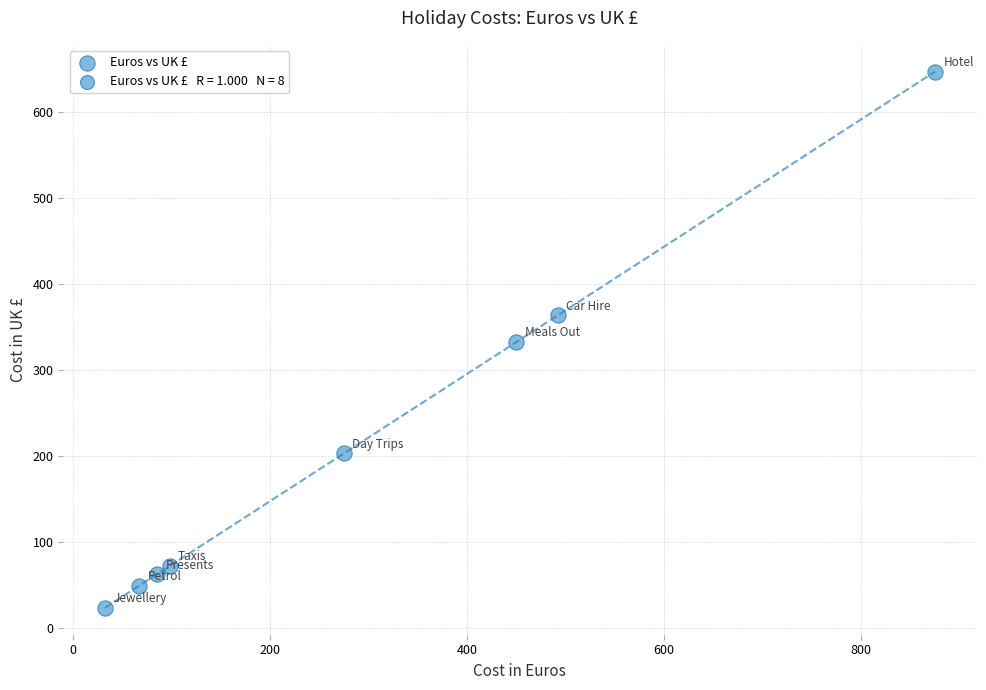

What is the range of X values (max minus min)?

843.0